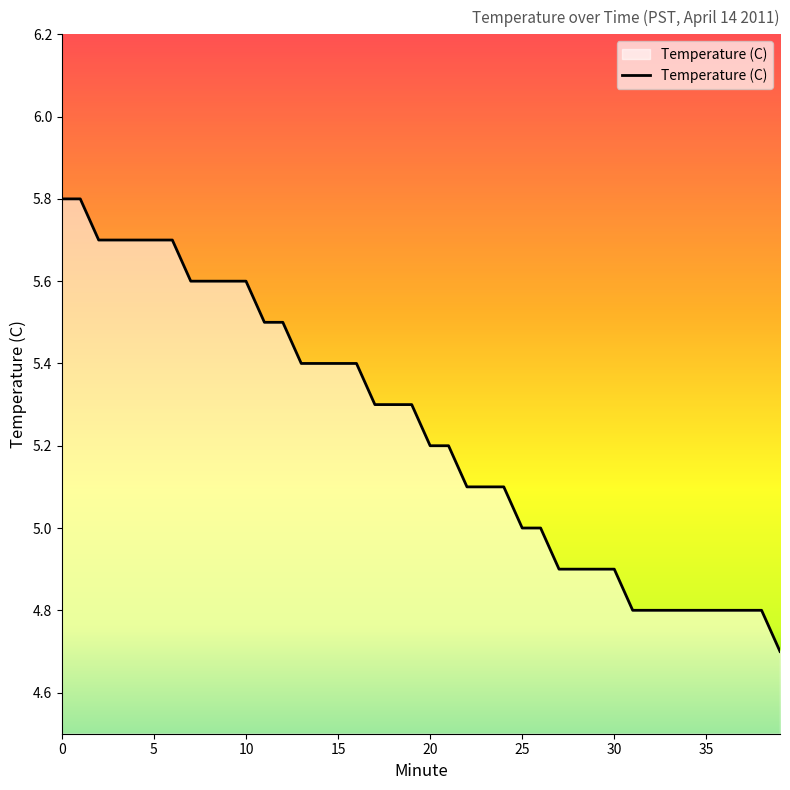

What is the greatest value displayed?

5.8